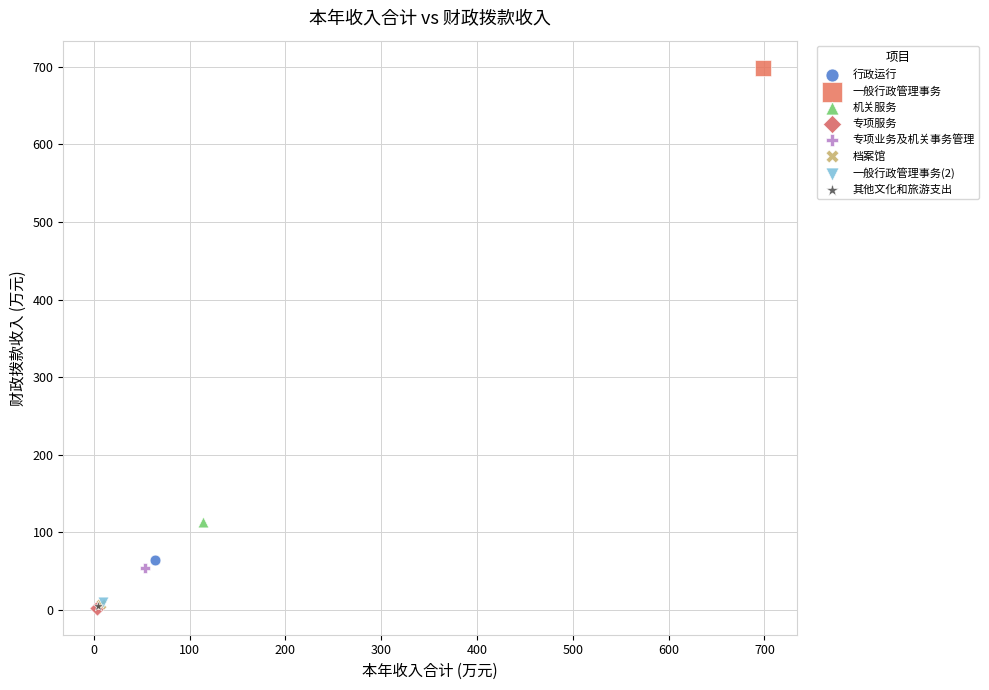

What are all the series names shown in the legend?

行政运行, 一般行政管理事务, 机关服务, 专项服务, 专项业务及机关事务管理, 档案馆, 一般行政管理事务(2), 其他文化和旅游支出